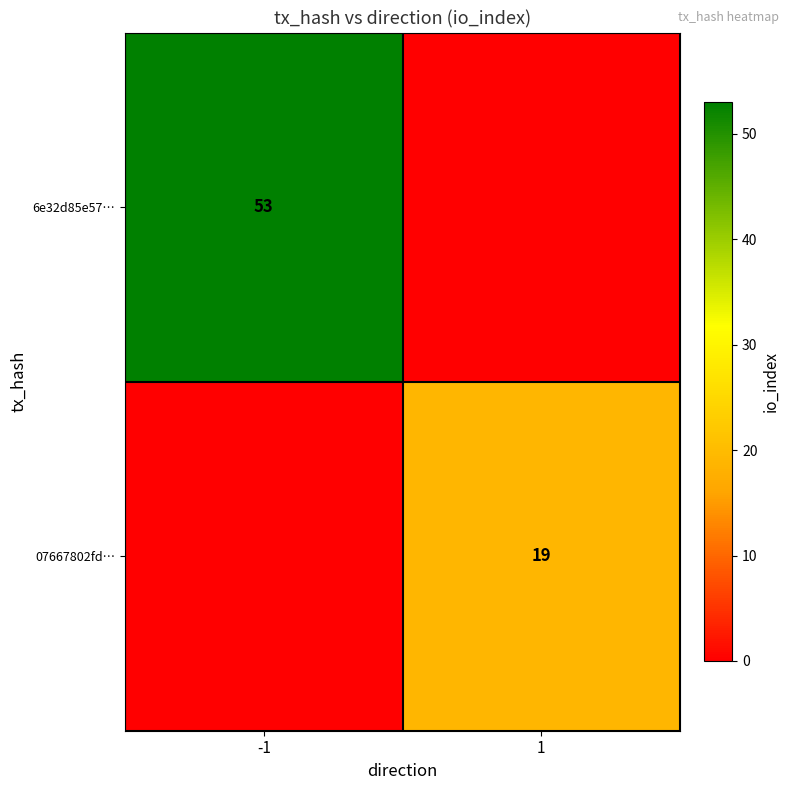

True or false: 6e32d85e57… has a value of 28 at -1.

False